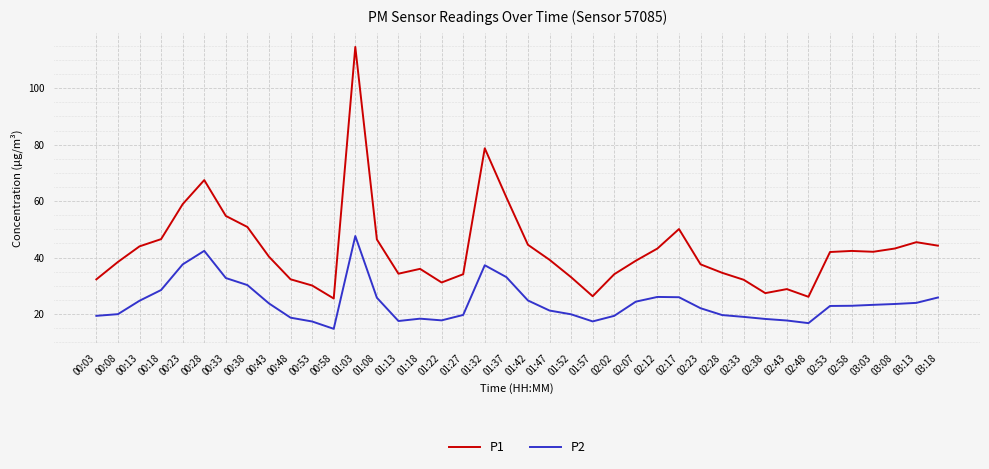

List the series in order of their overall mean, highest first.

P1, P2